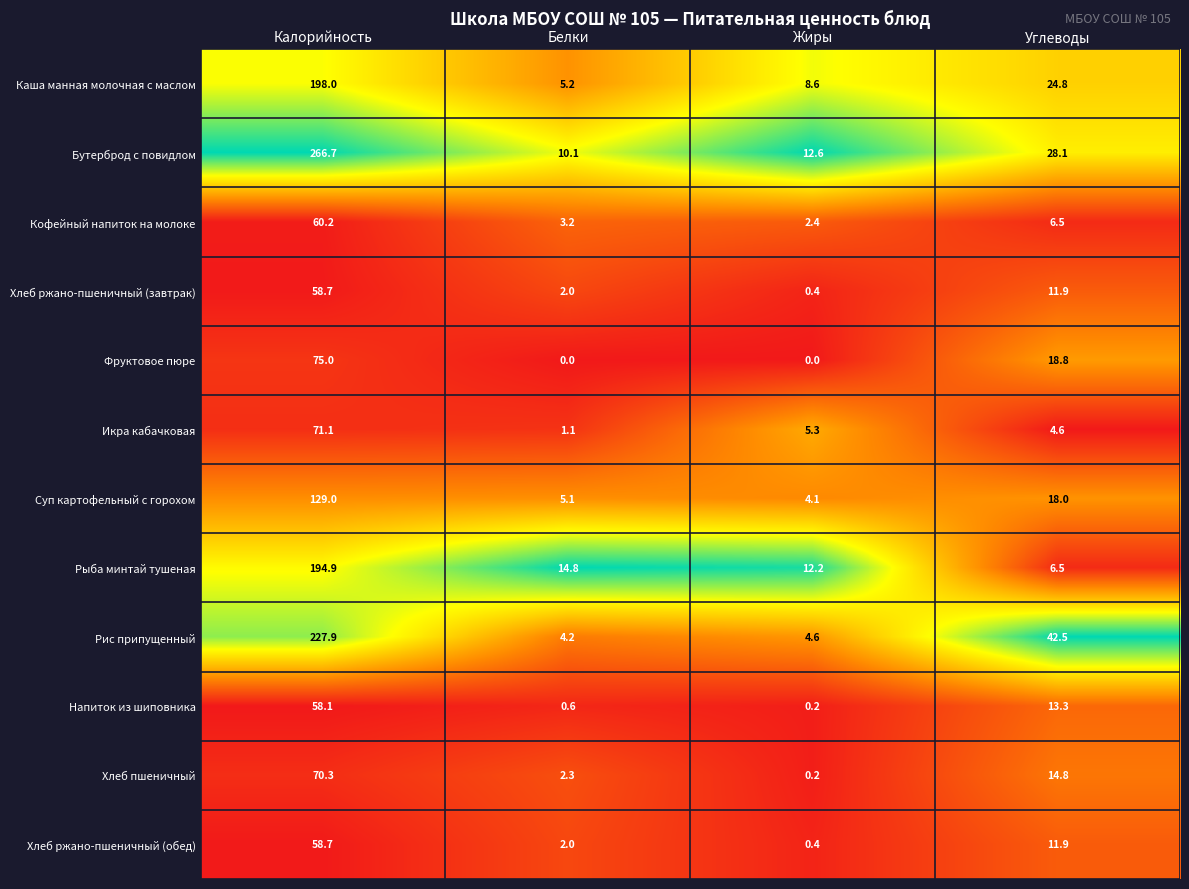

Is it true that Икра кабачковая equals 1.3 at Углеводы?

False